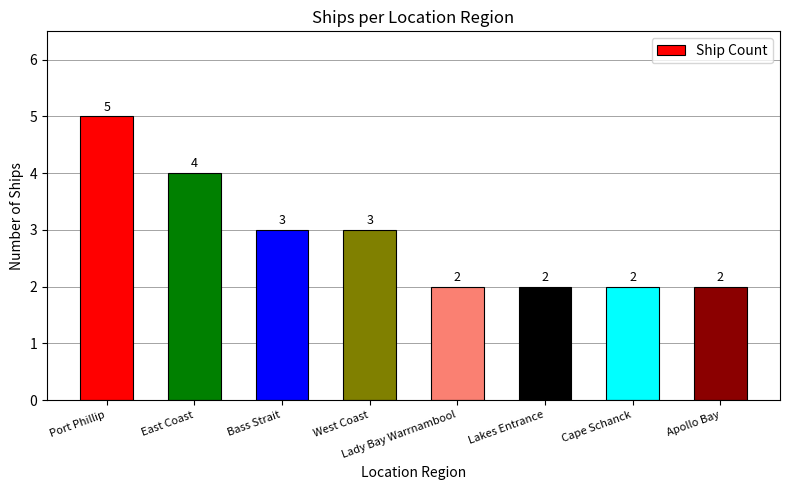

Which label corresponds to the largest value in the chart?

Port Phillip